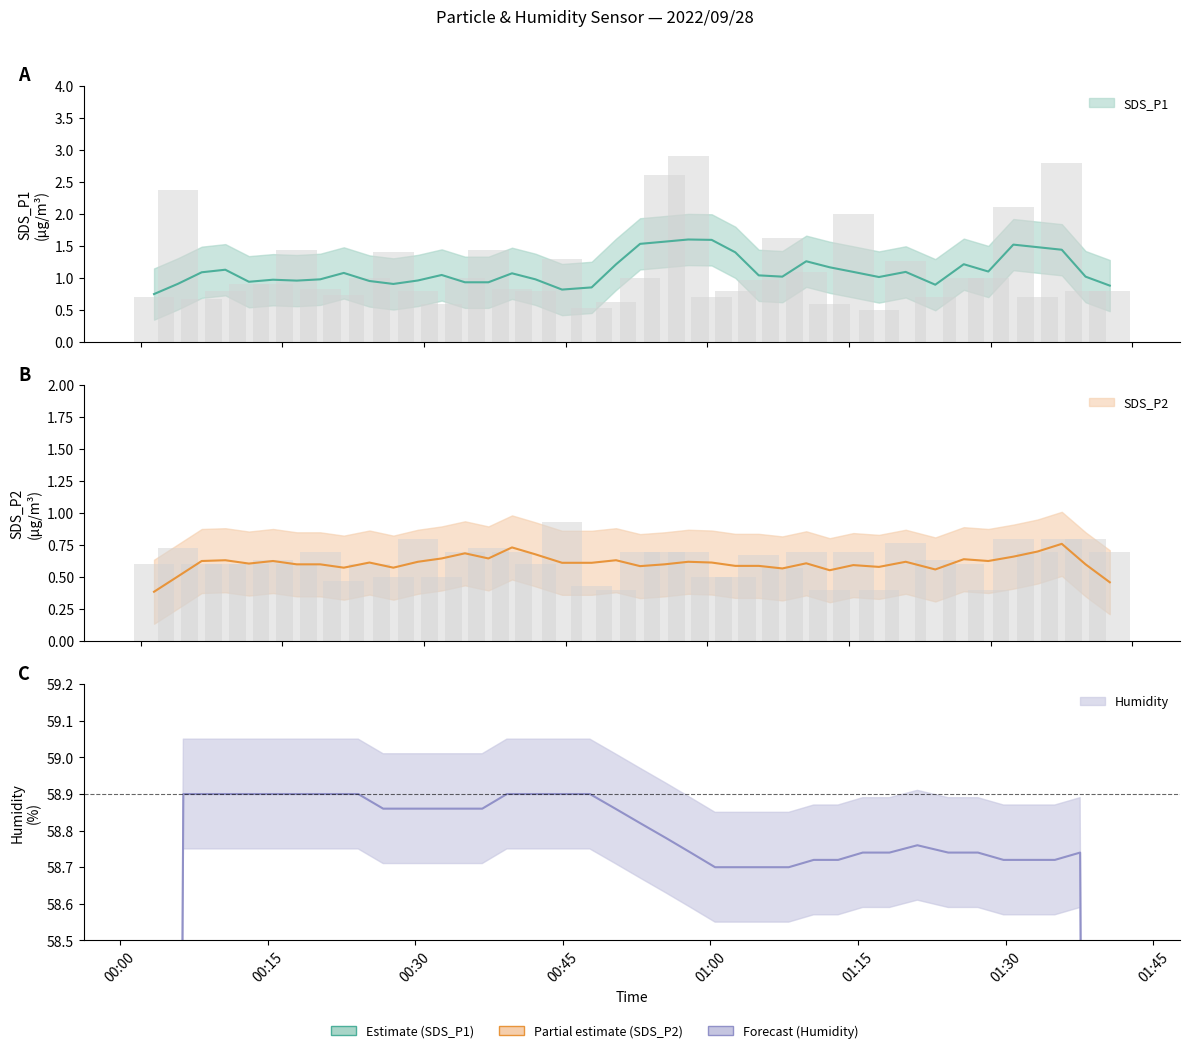

What position from the left is 2022/09/28 01:10:29?

28